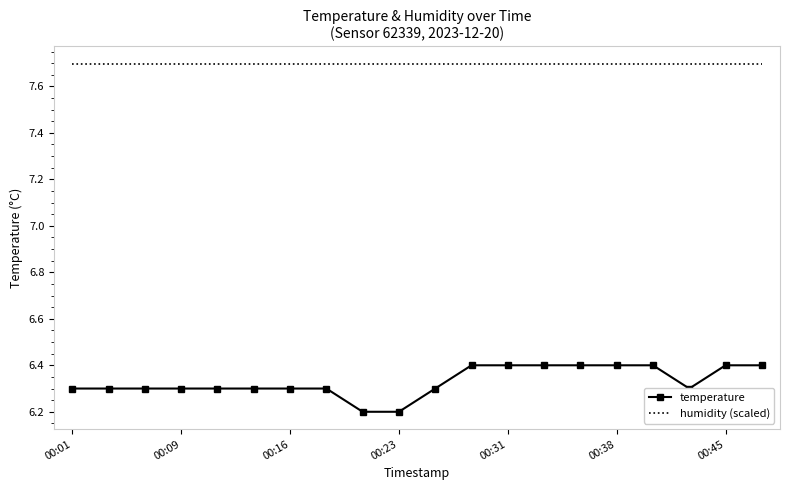

How many temperature values are between 6 and 7?

20